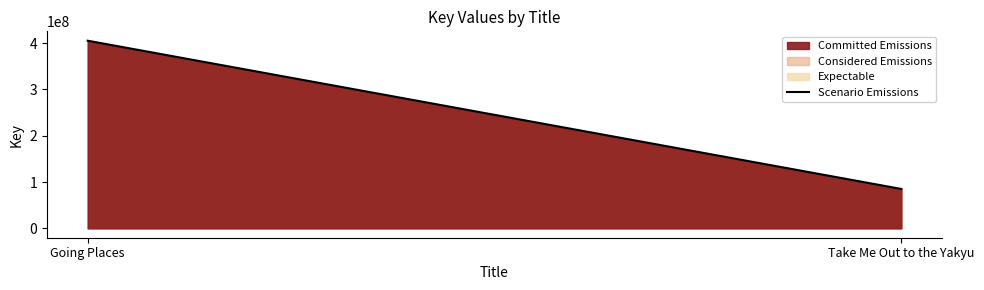

How many values are below 404999352?

1